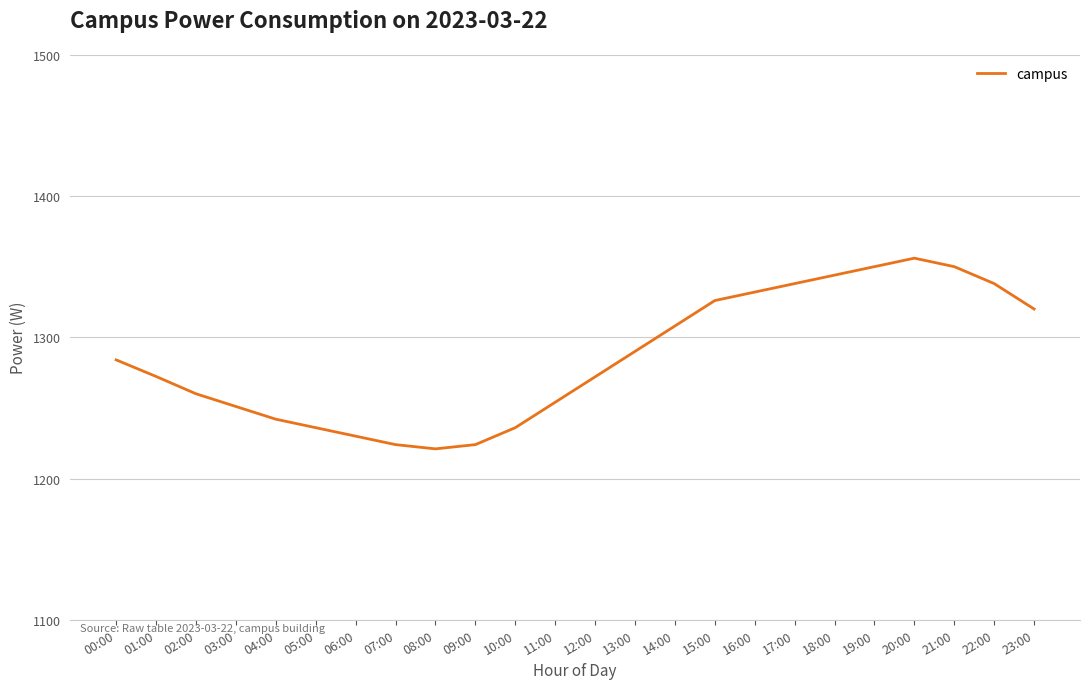

What is the change in value from 12:00 to 22:00?

+66.0